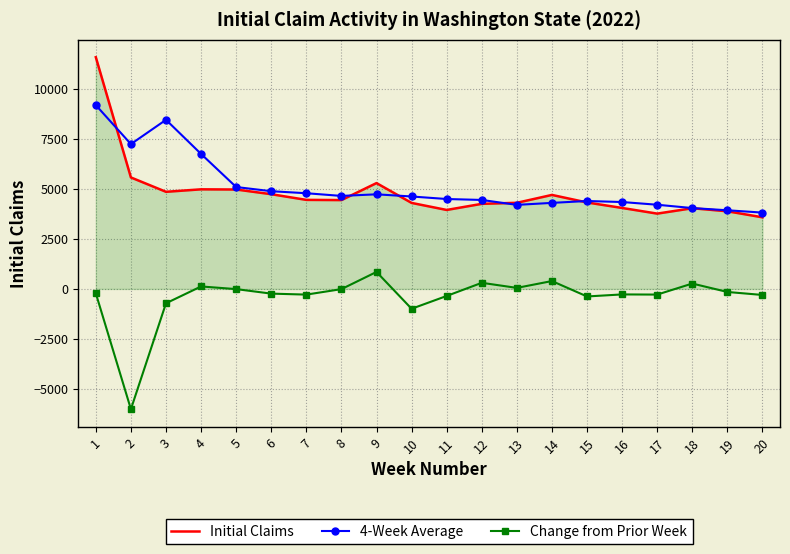

Is the value of 4-Week Average at 8 greater than the value of Change from Prior Week at 8?

Yes